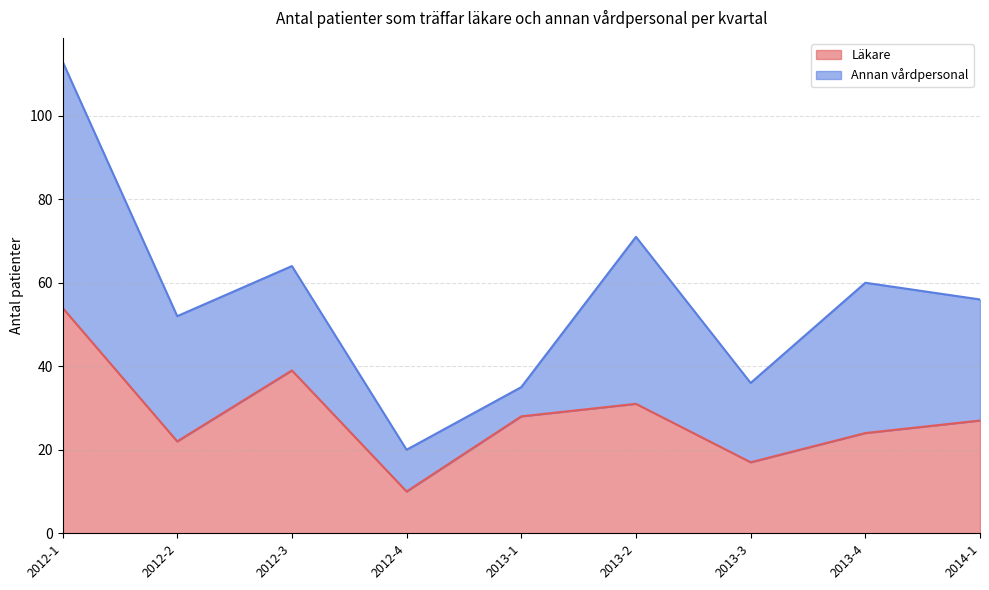

What is the difference between the maximum and minimum values?

44